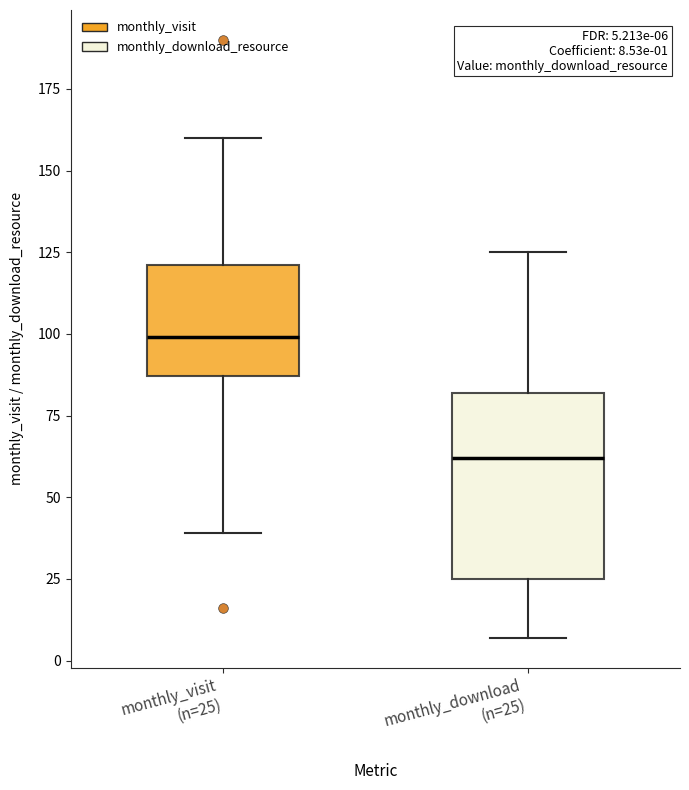

Which box is the tallest, from its lower edge to its upper edge?

monthly_download (n=25)